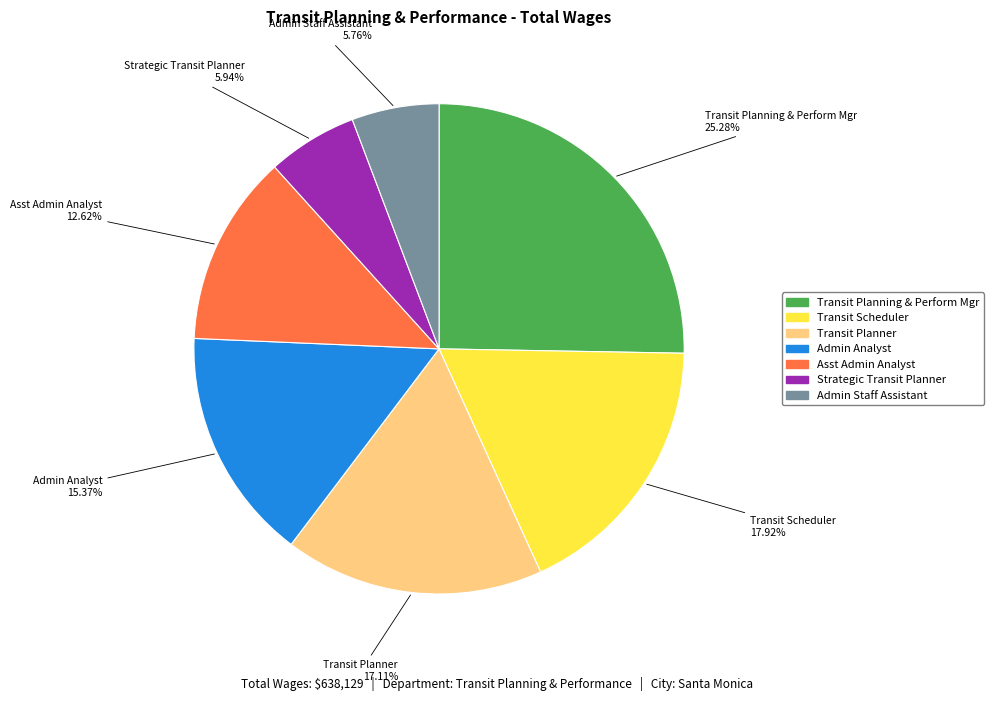

Which has a higher value, Asst Admin Analyst or Transit Planning & Perform Mgr?

Transit Planning & Perform Mgr